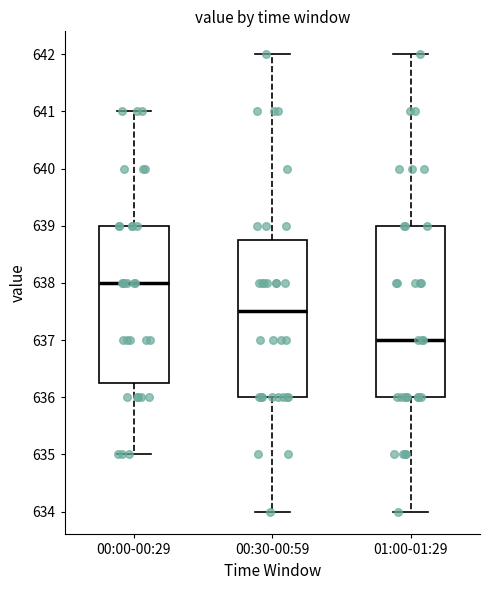

Which box has the highest median line?

00:00-00:29